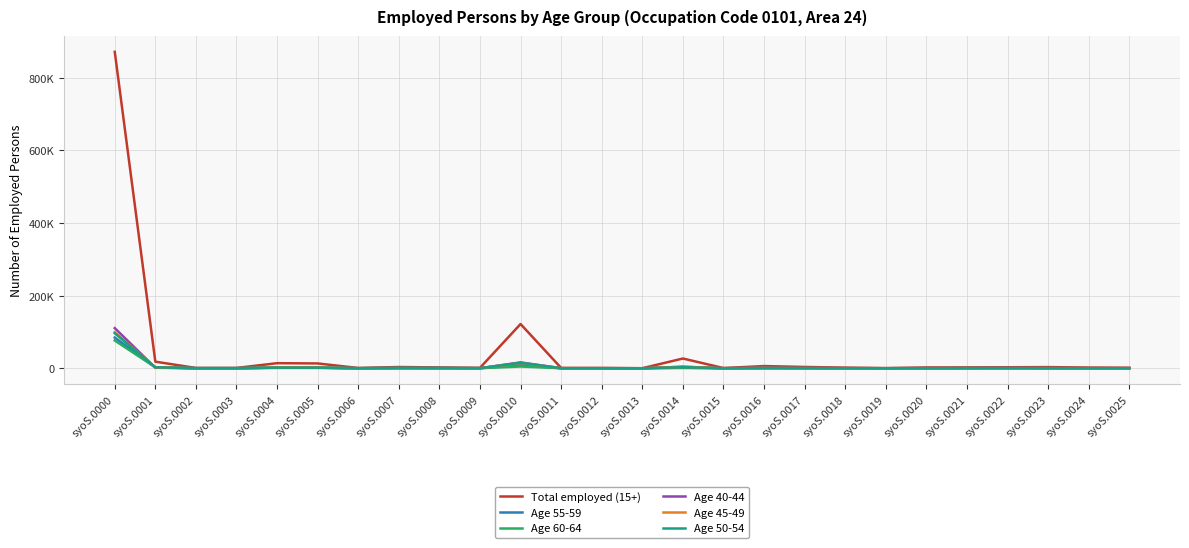

What is the sum of all Total employed (15+) values?

1101870